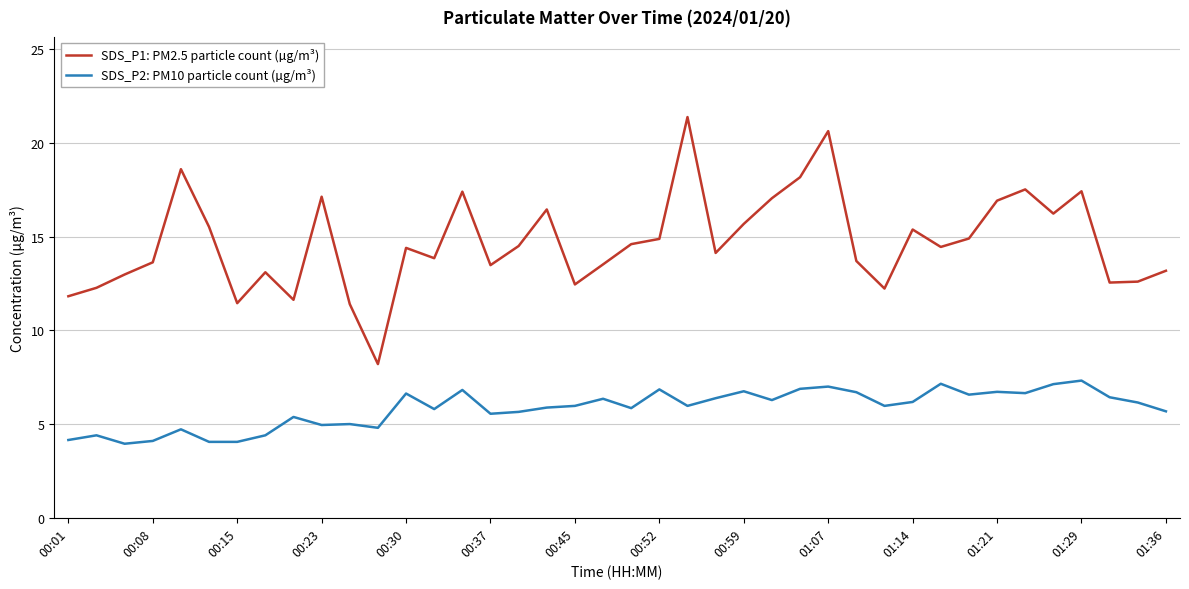

True or false: SDS_P2: PM10 particle count (µg/m³) and SDS_P1: PM2.5 particle count (µg/m³) intersect in this chart.

False